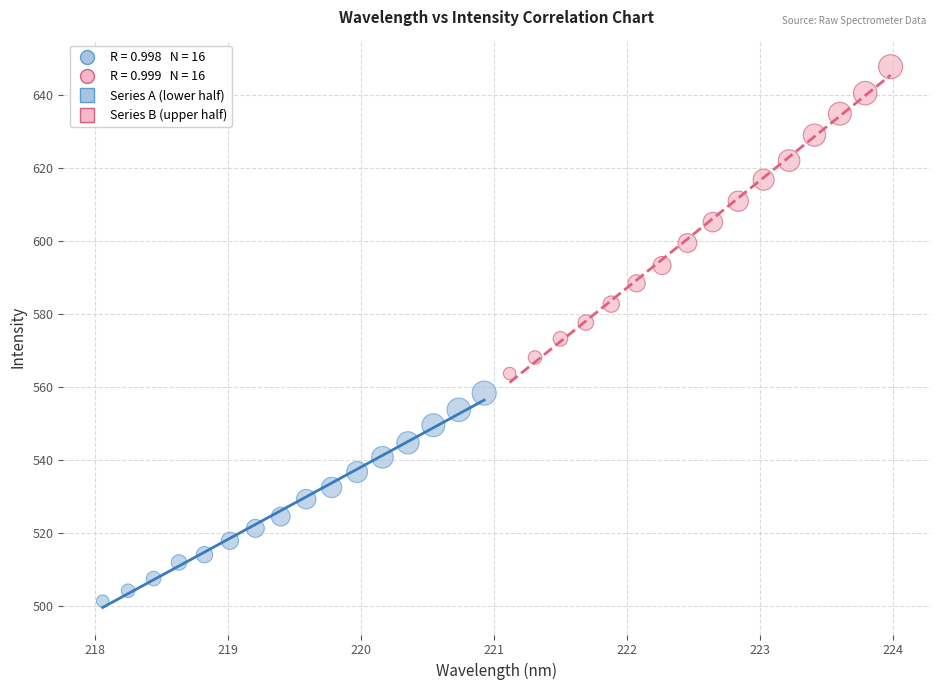

Which series has the widest spread of Y values?

Series B (upper half)